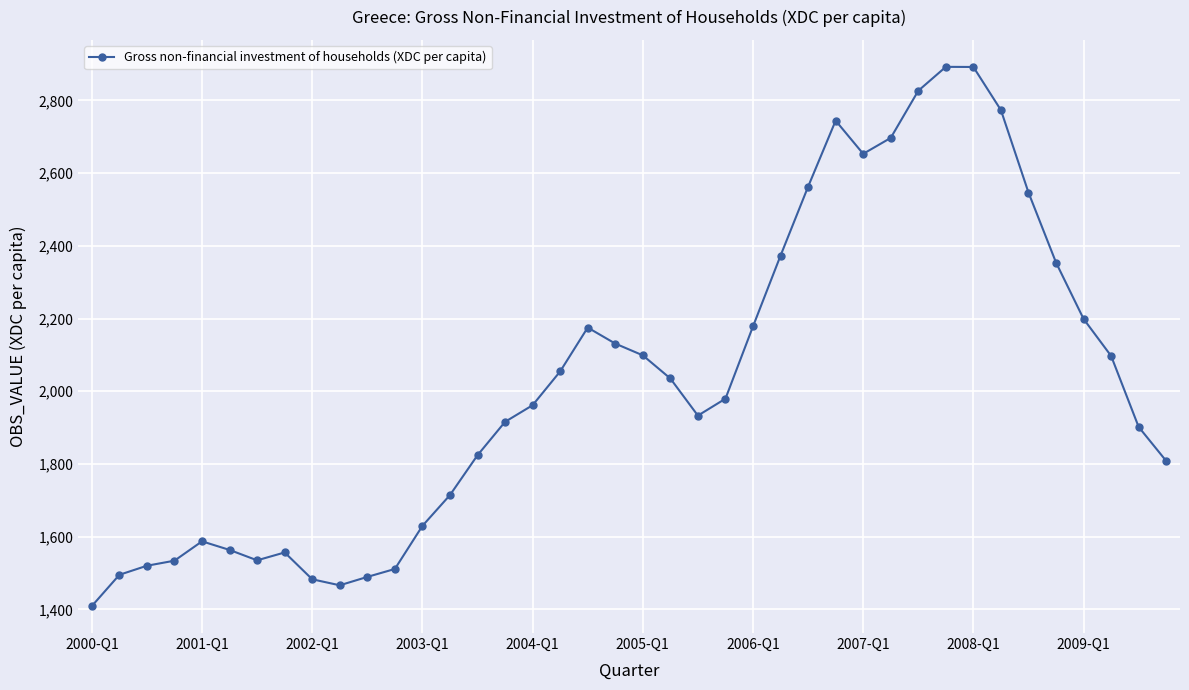

Is this an area chart (filled region under the line)?

No